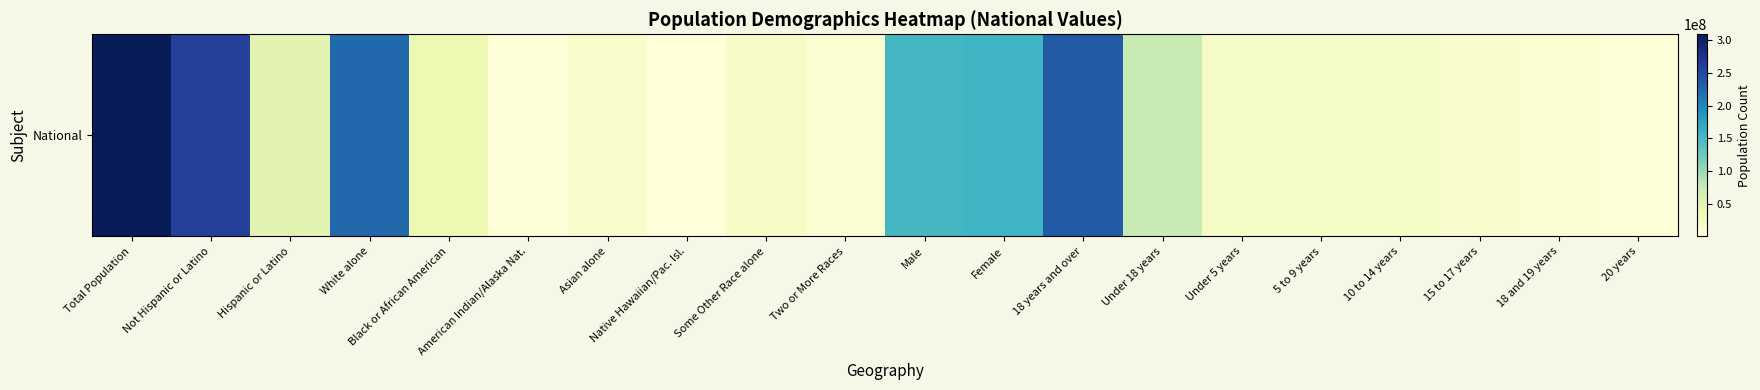

What is the minimum value shown in the chart?

540013